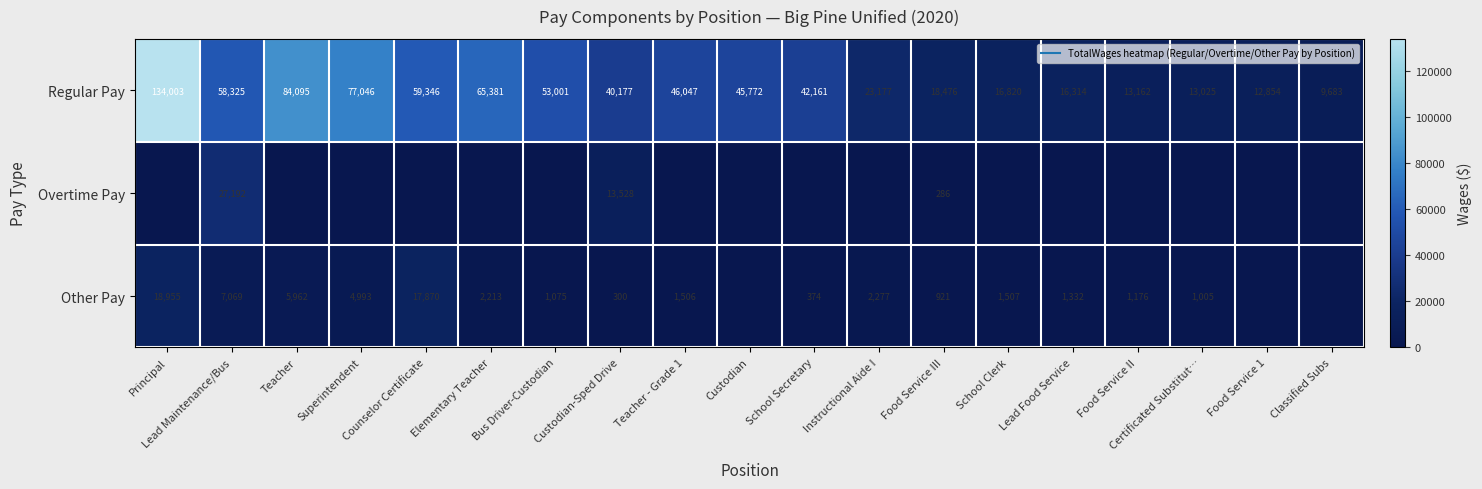

How many data points in Other Pay are above 1332?

9